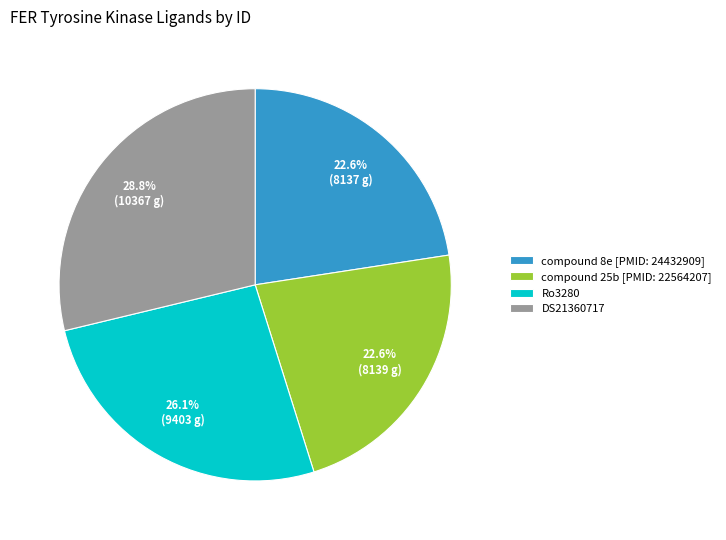

What is the largest slice in the pie chart?

DS21360717